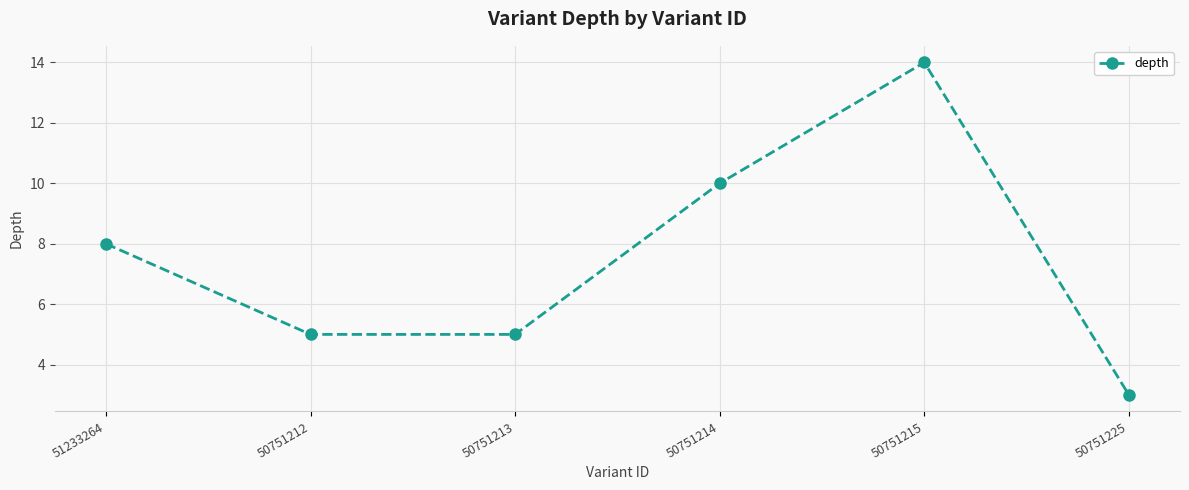

What position from the right is 50751212?

5